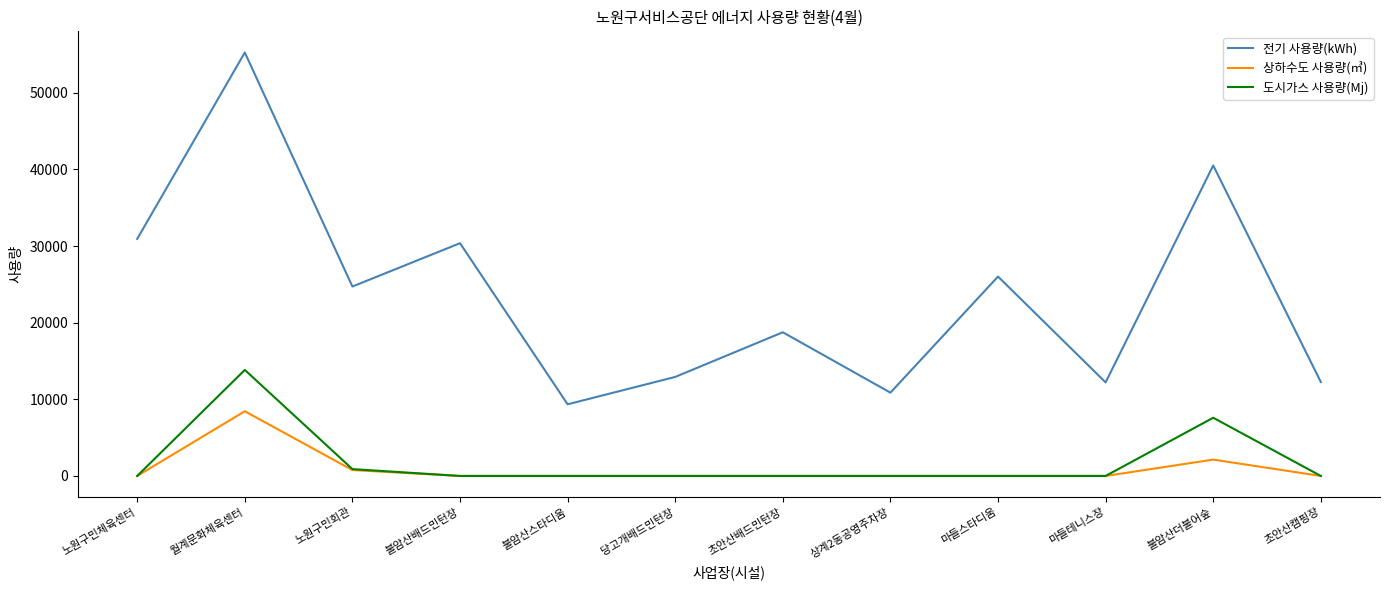

At which label does 도시가스 사용량(Mj) reach its peak?

월계문화체육센터